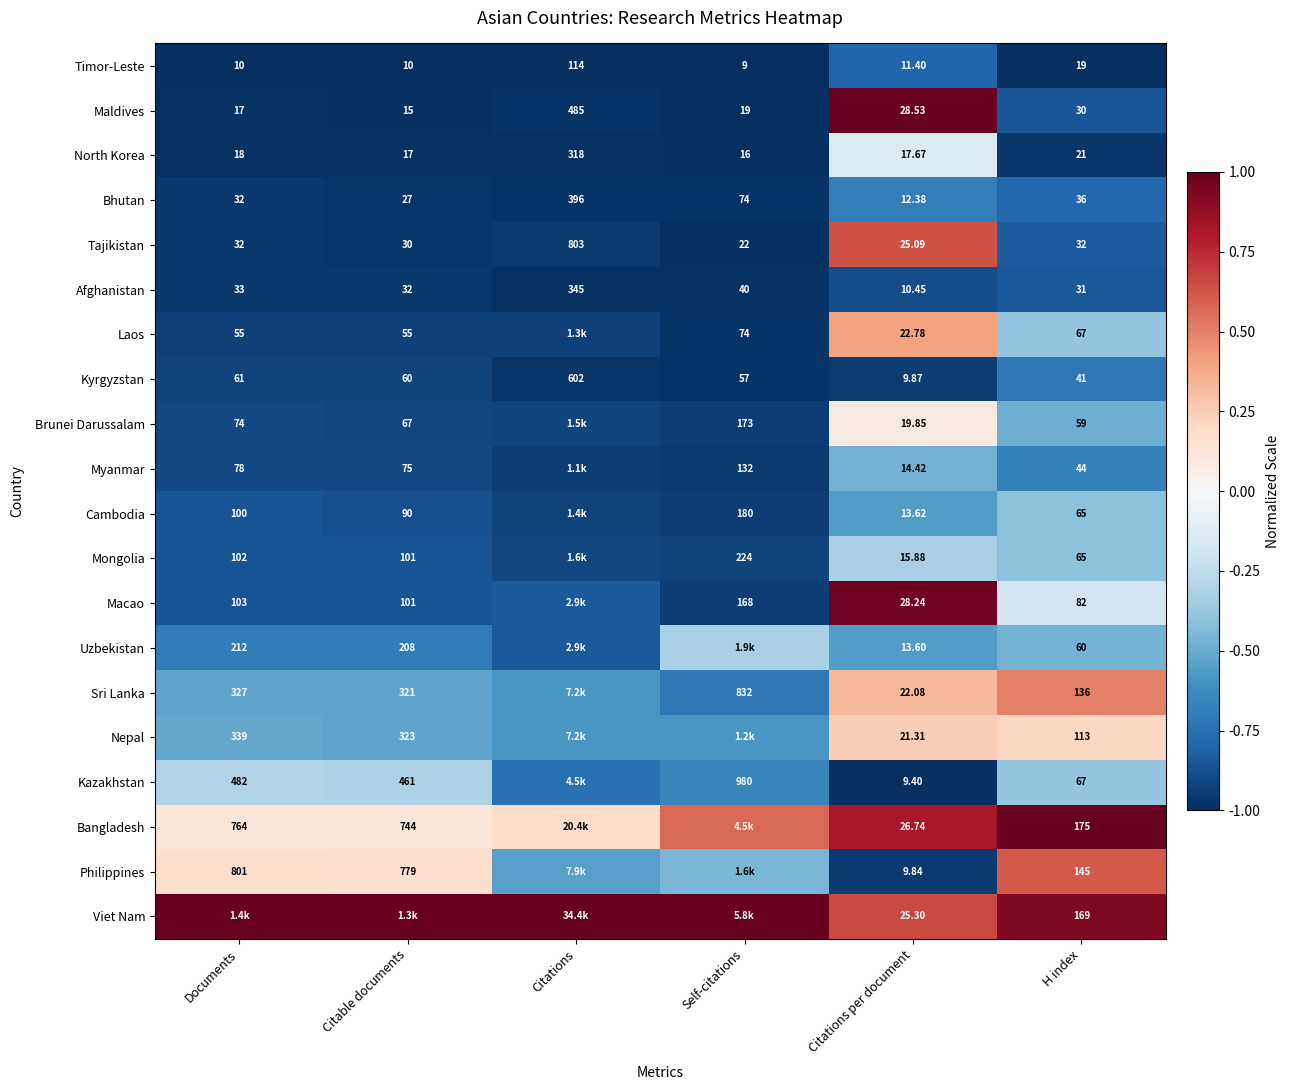

Is the value of Tajikistan at Citable documents greater than the value of Afghanistan at Citable documents?

No